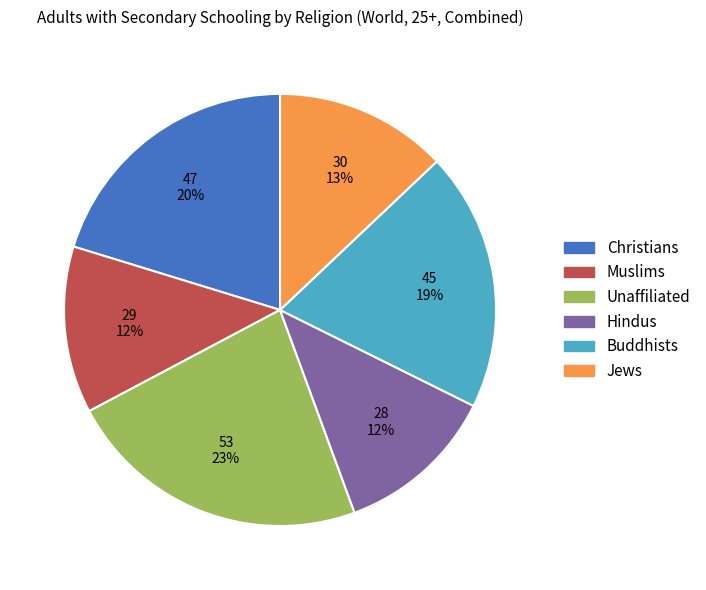

Which has a higher value, Christians or Muslims?

Christians